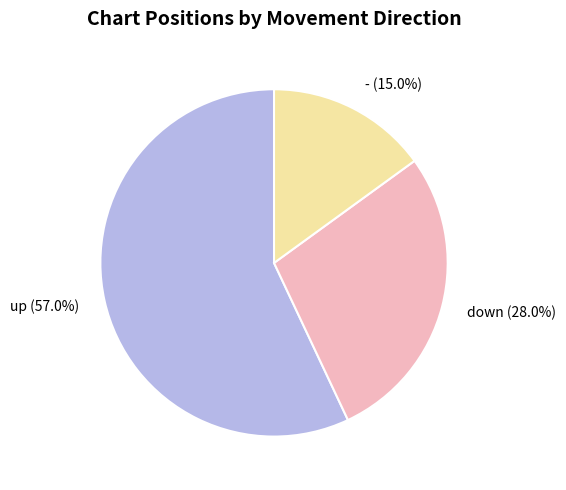

To the nearest percent, what is the average slice percentage?

33%